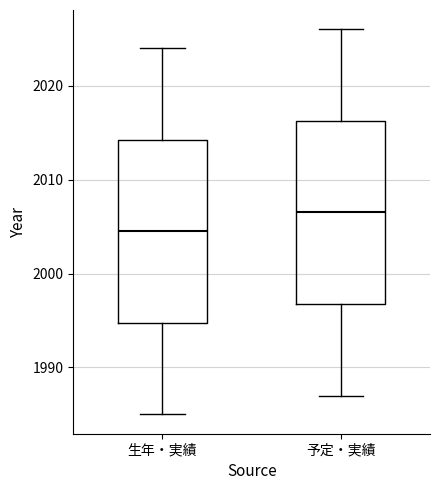

Which box's median line is the lowest?

生年・実績